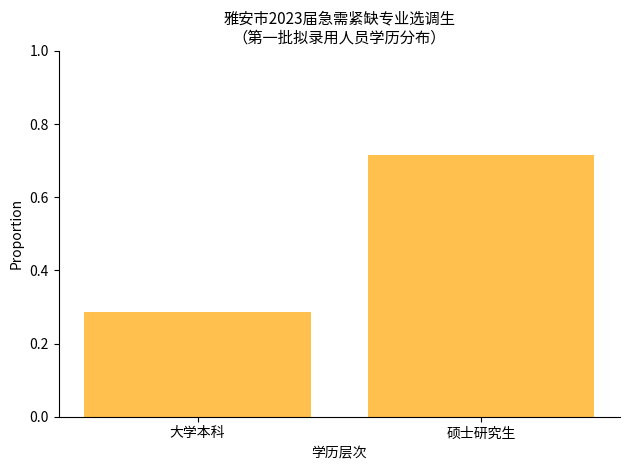

How many data points does each series have?

2